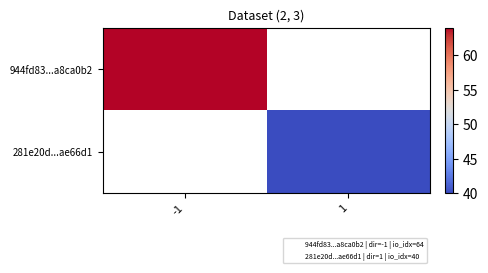

Which label corresponds to the largest value in the chart?

-1